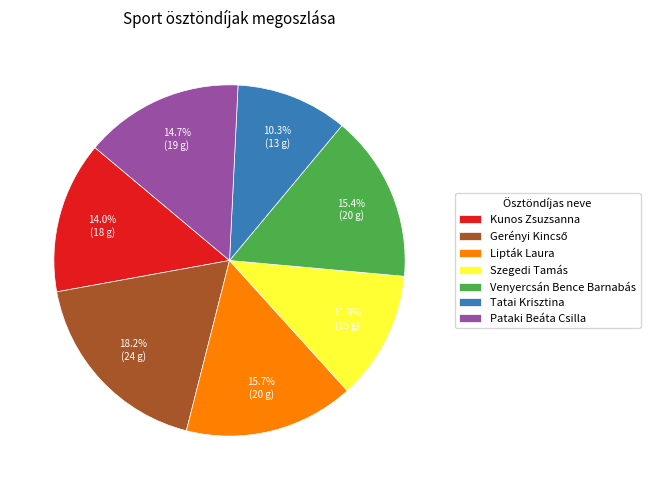

Which has a higher value, Lipták Laura or Kunos Zsuzsanna?

Lipták Laura